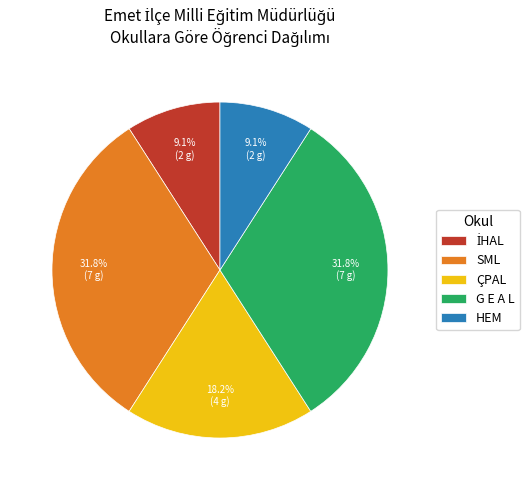

Does ÇPAL account for over 50% of the chart?

No